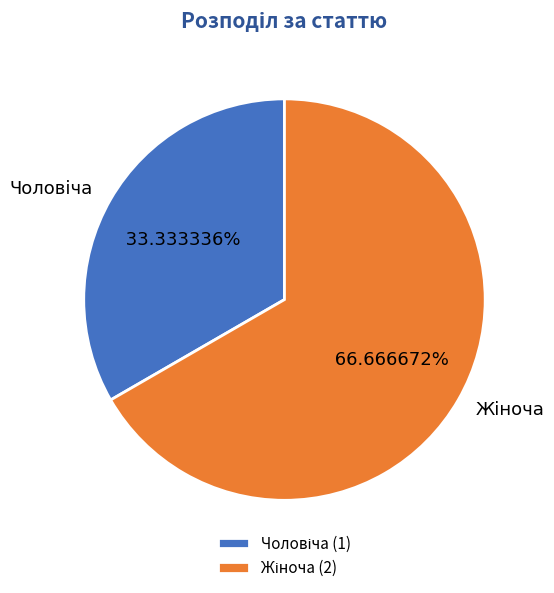

Is there a majority slice in this chart?

Yes